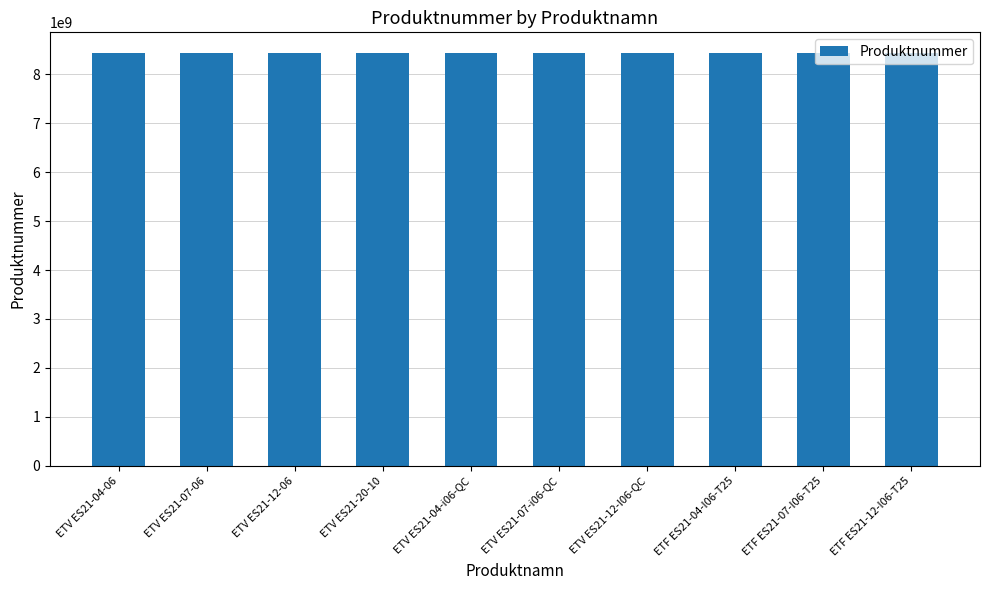

Approximately how many times larger is the value at ETV ES21-07-06 compared to ETV ES21-04-06?

1.0